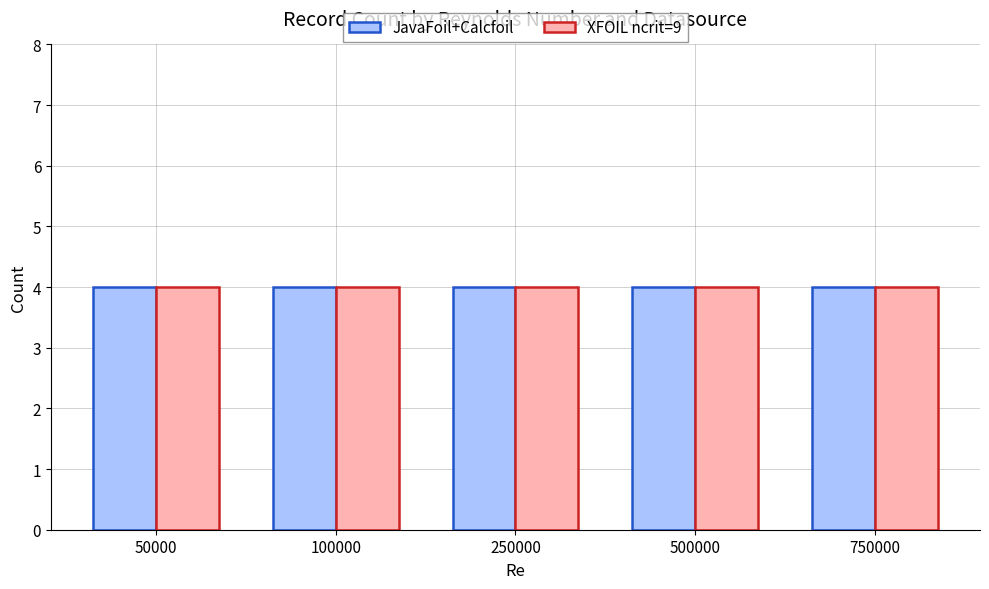

The JavaFoil+Calcfoil series shows 4 at 100000. True or false?

True